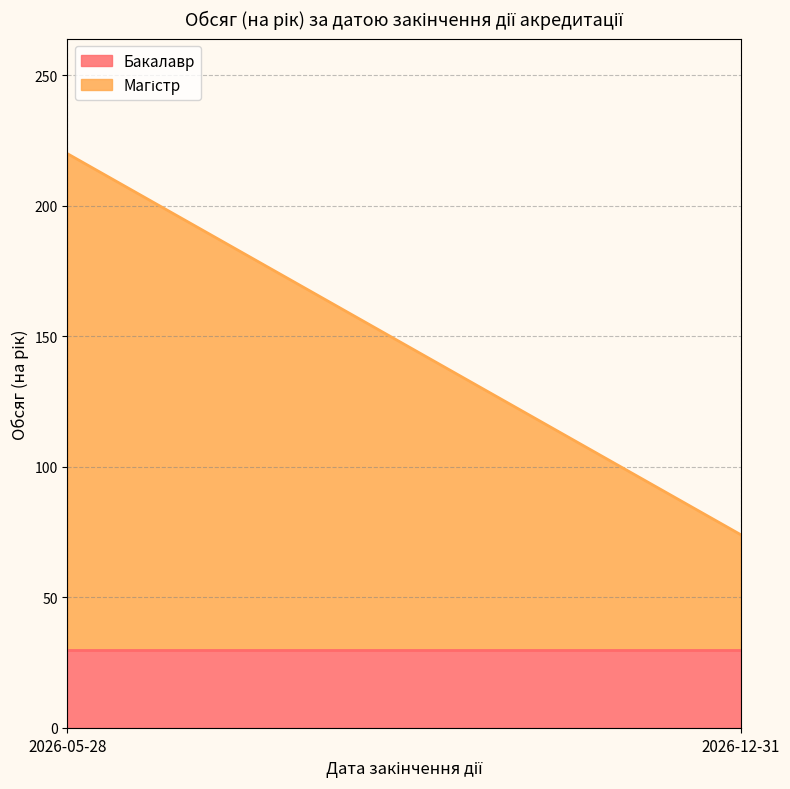

Is it true that Магістр equals 190 at 2026-05-28?

True